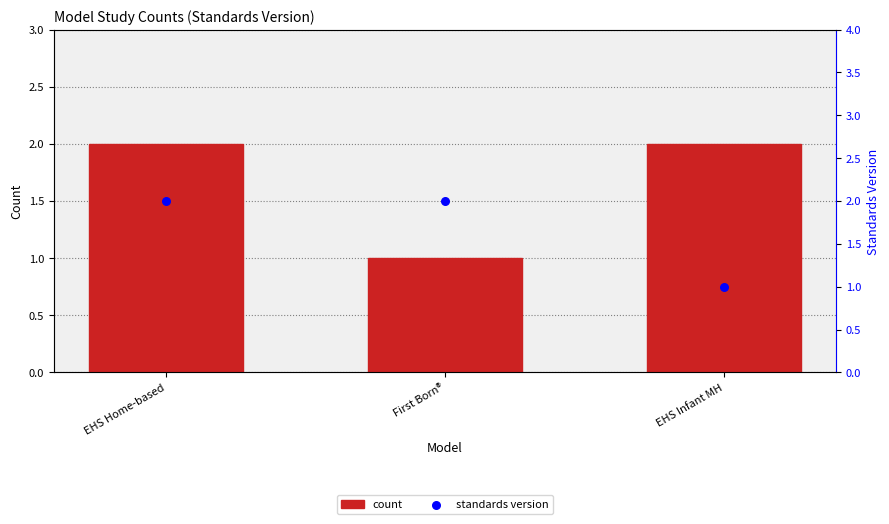

What are all the series names shown in the legend?

count, standards version